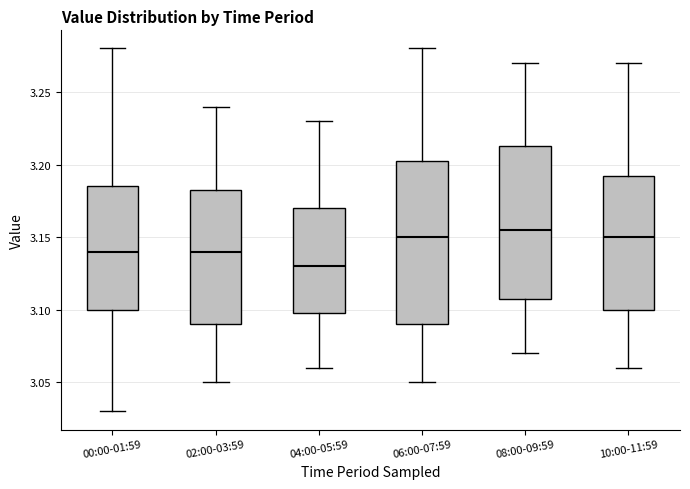

Which box's median line is the lowest?

04:00-05:59